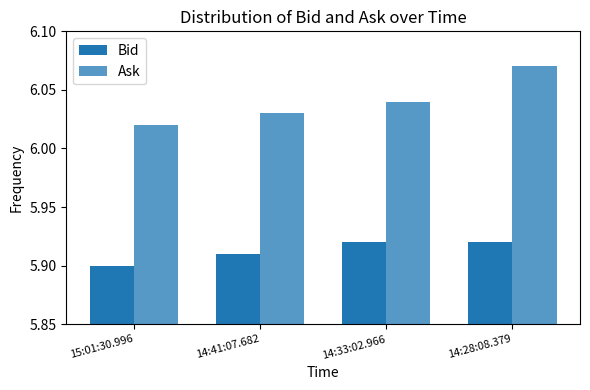

How many bars are there in total?

8